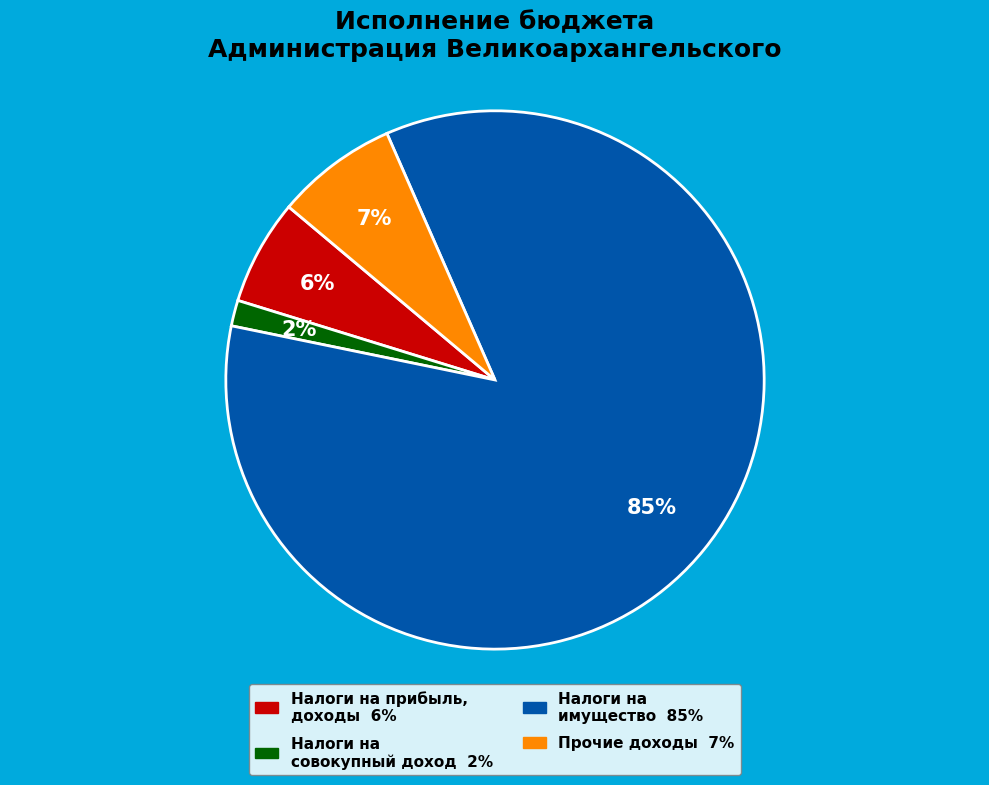

Count the number of slices in the pie.

4